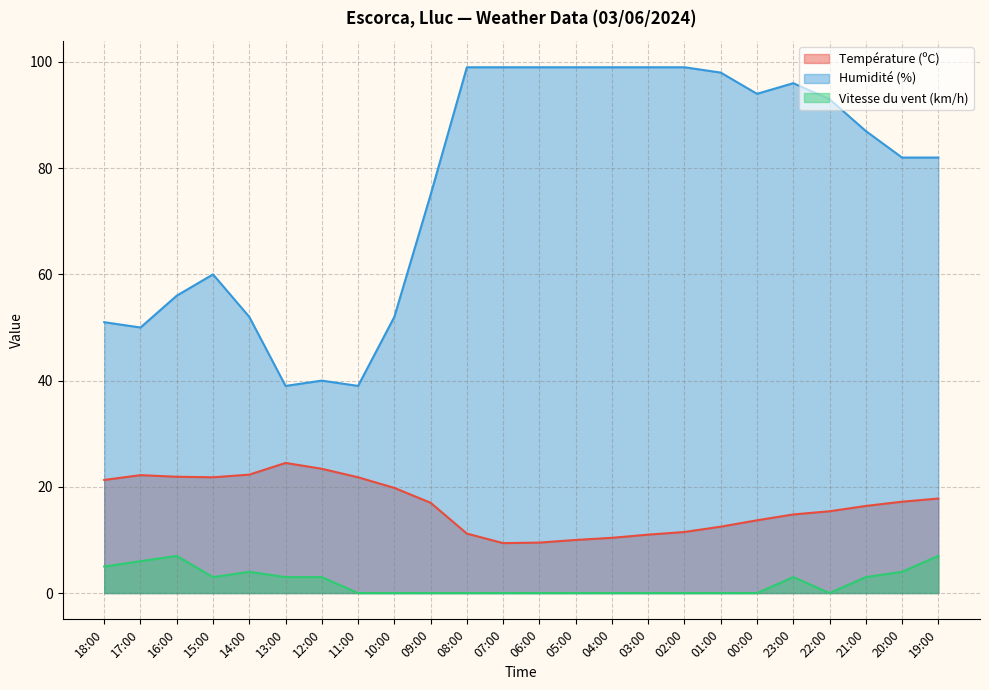

Between 03:00 and 01:00, which series saw the biggest shift?

Température (ºC)